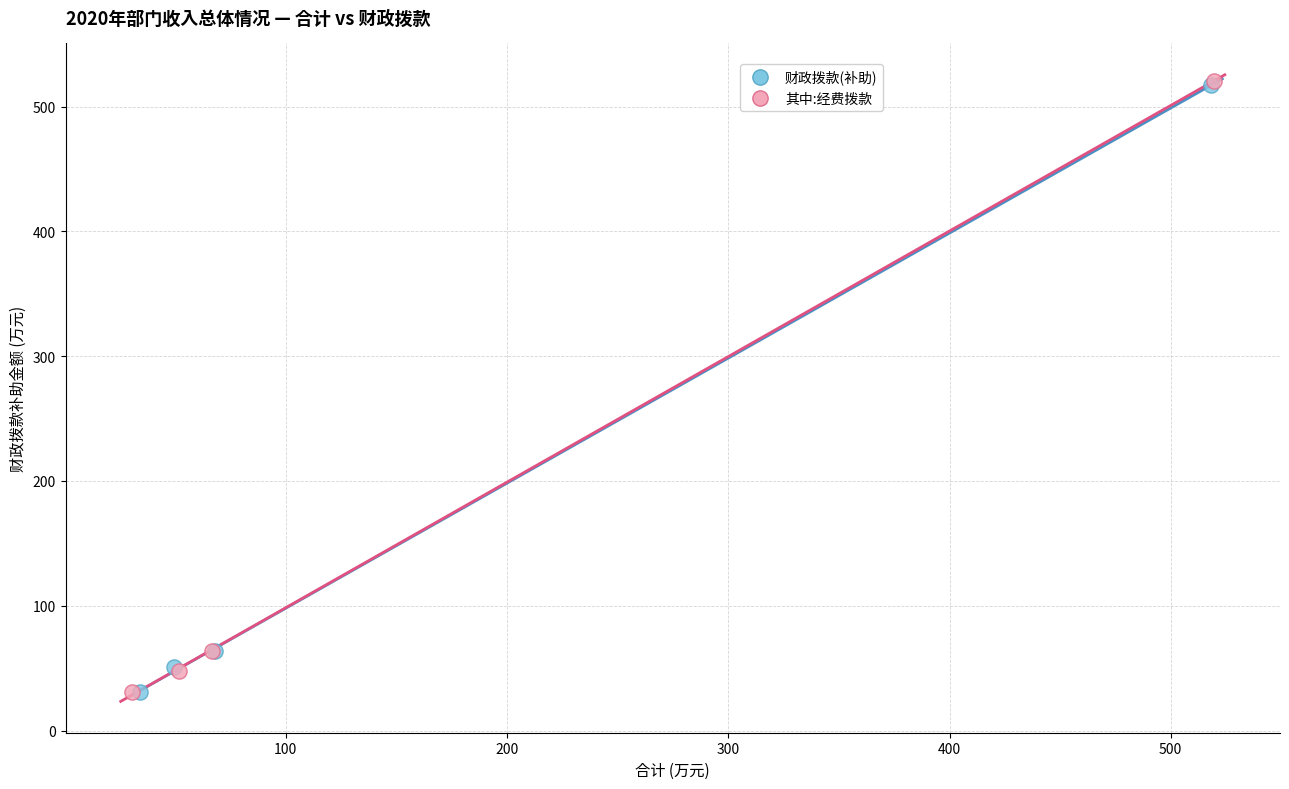

Which series has the widest spread of Y values?

其中:经费拨款